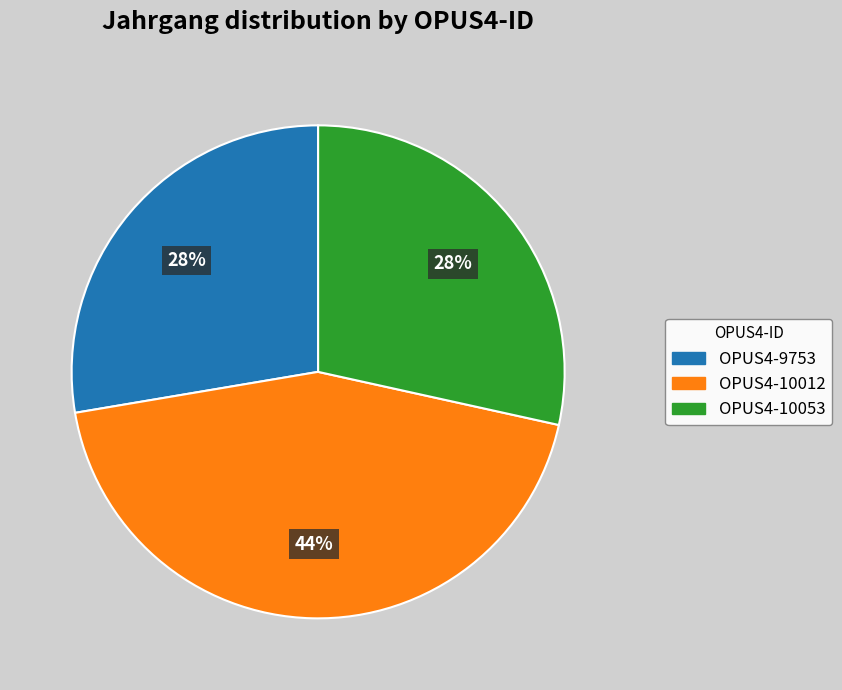

How many segments does this pie chart have?

3